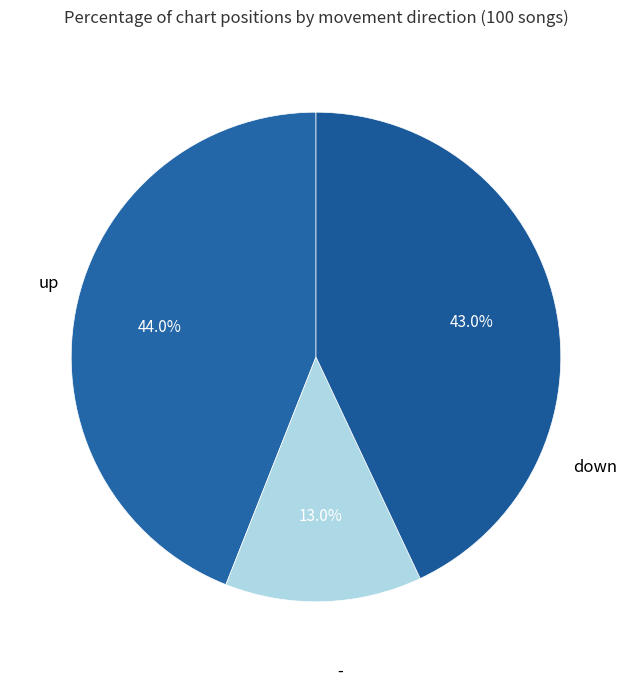

What is the largest slice in the pie chart?

up